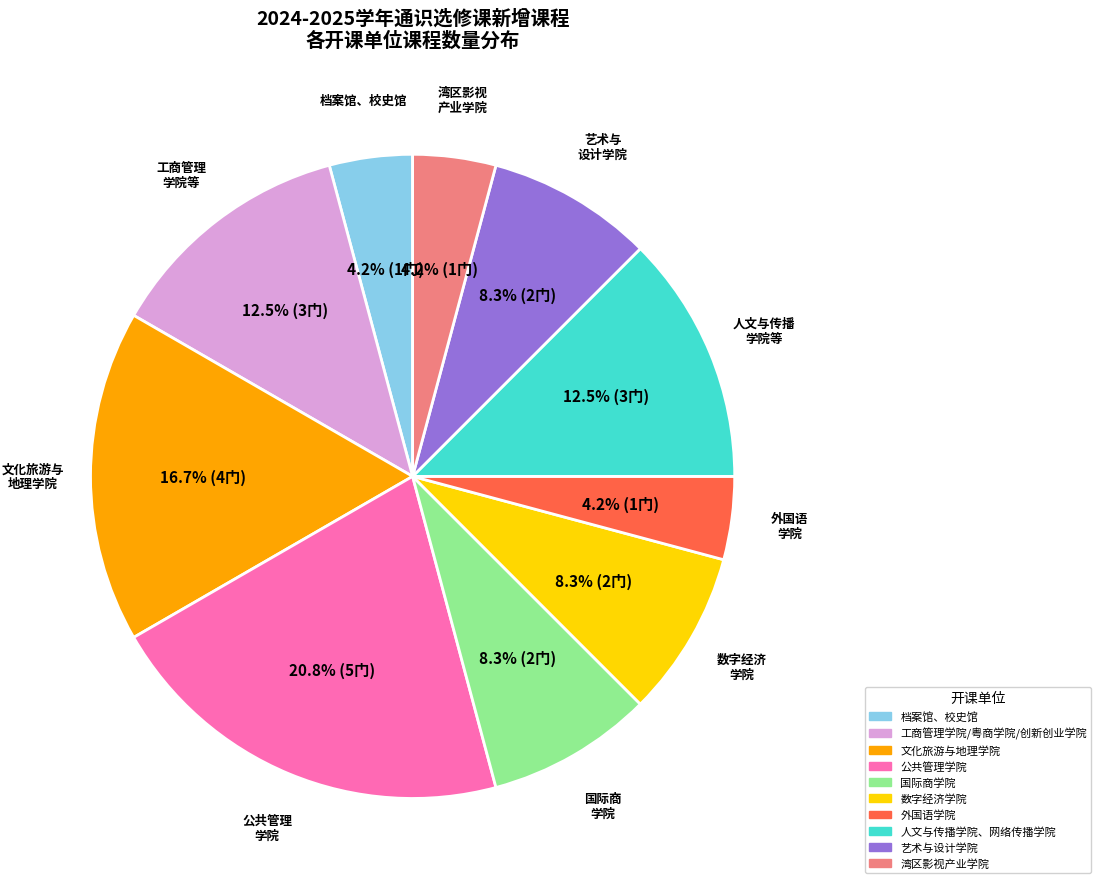

What percentage is the 文化旅游与地理学院 slice, to the nearest percent?

17%